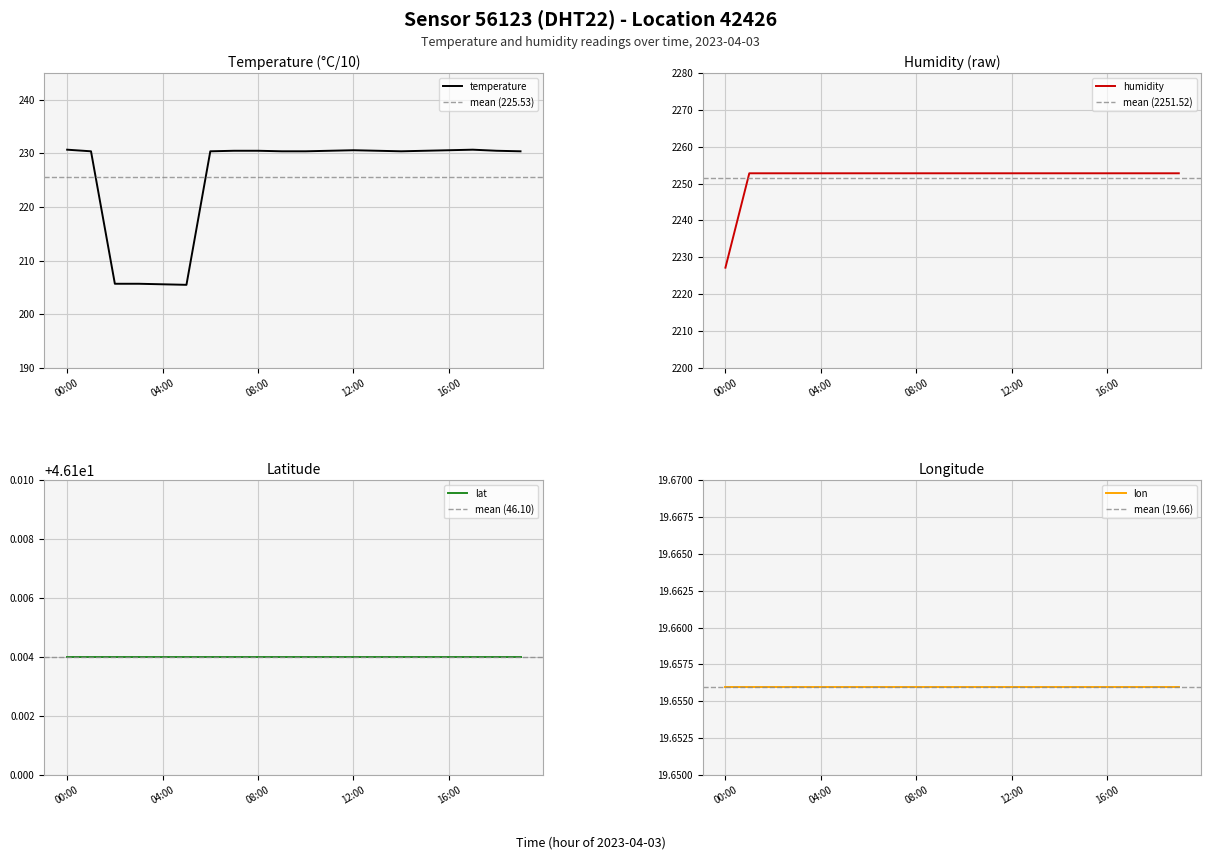

The value of temperature at 08:00 is 113.2. True or false?

False